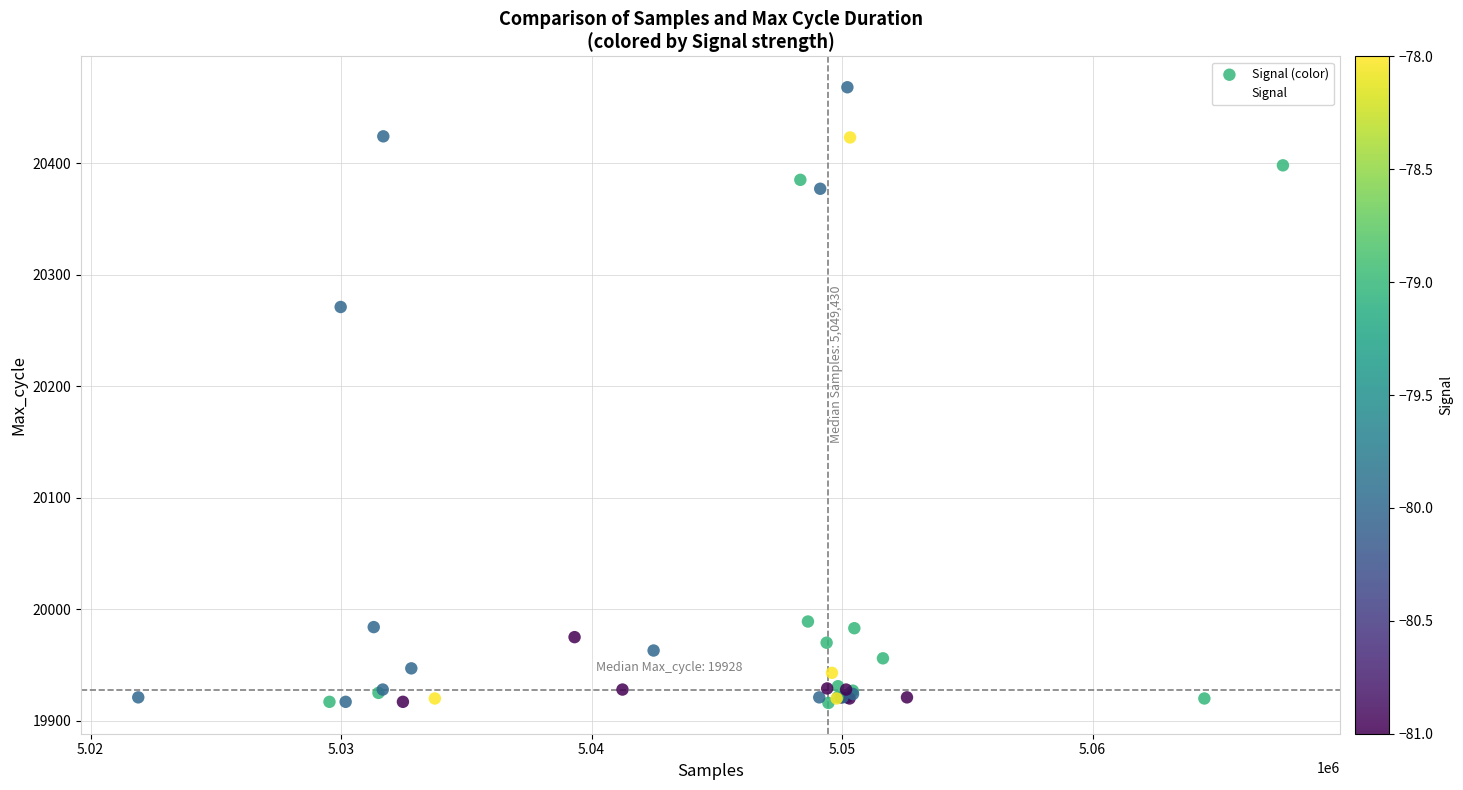

What Y value in the scatter plot is closest to 20192?

20271